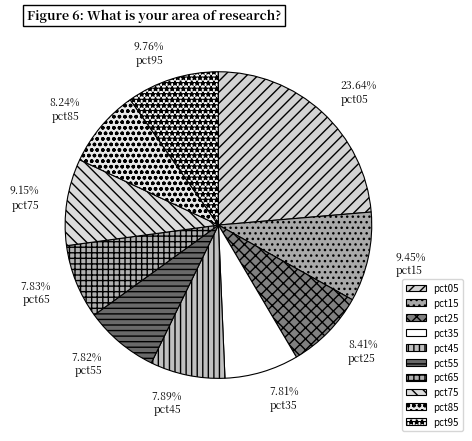

Is it true that pct15 is 1% of the pie?

False